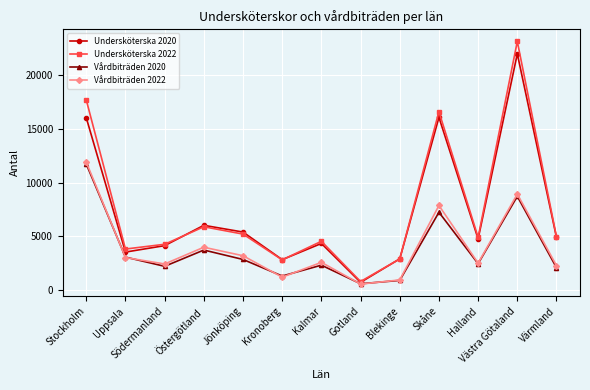

What is the minimum value shown in the chart?

562